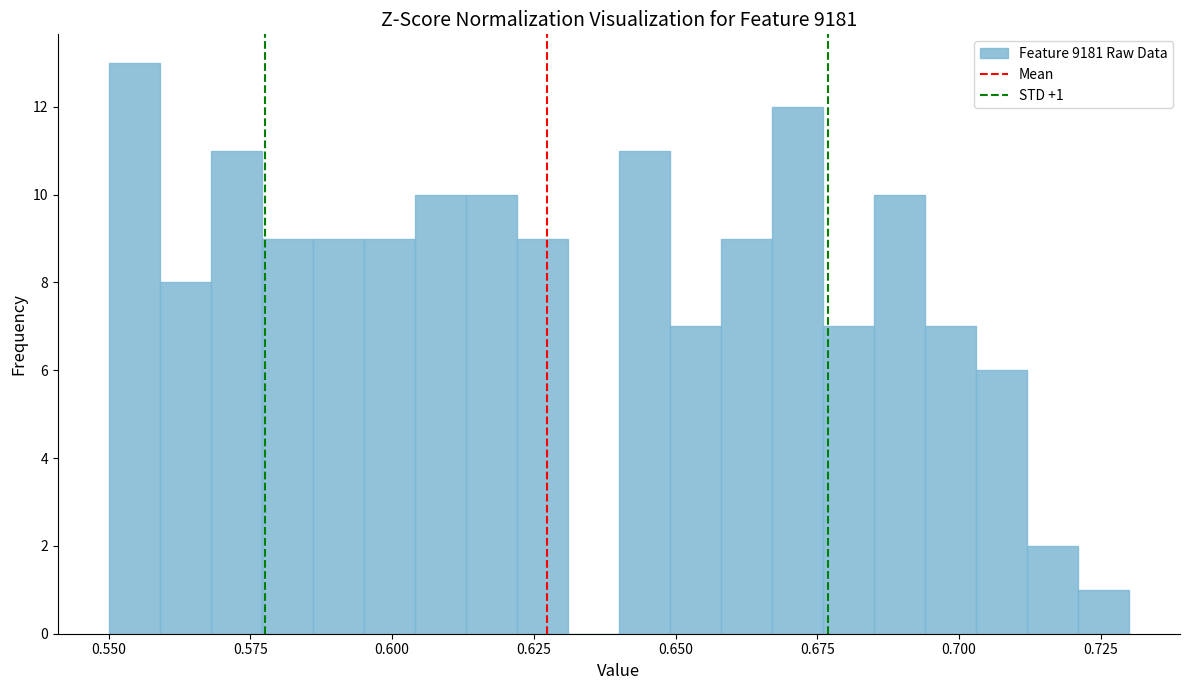

Read against the x-axis, roughly where is the centre of the tallest bar?

0.555